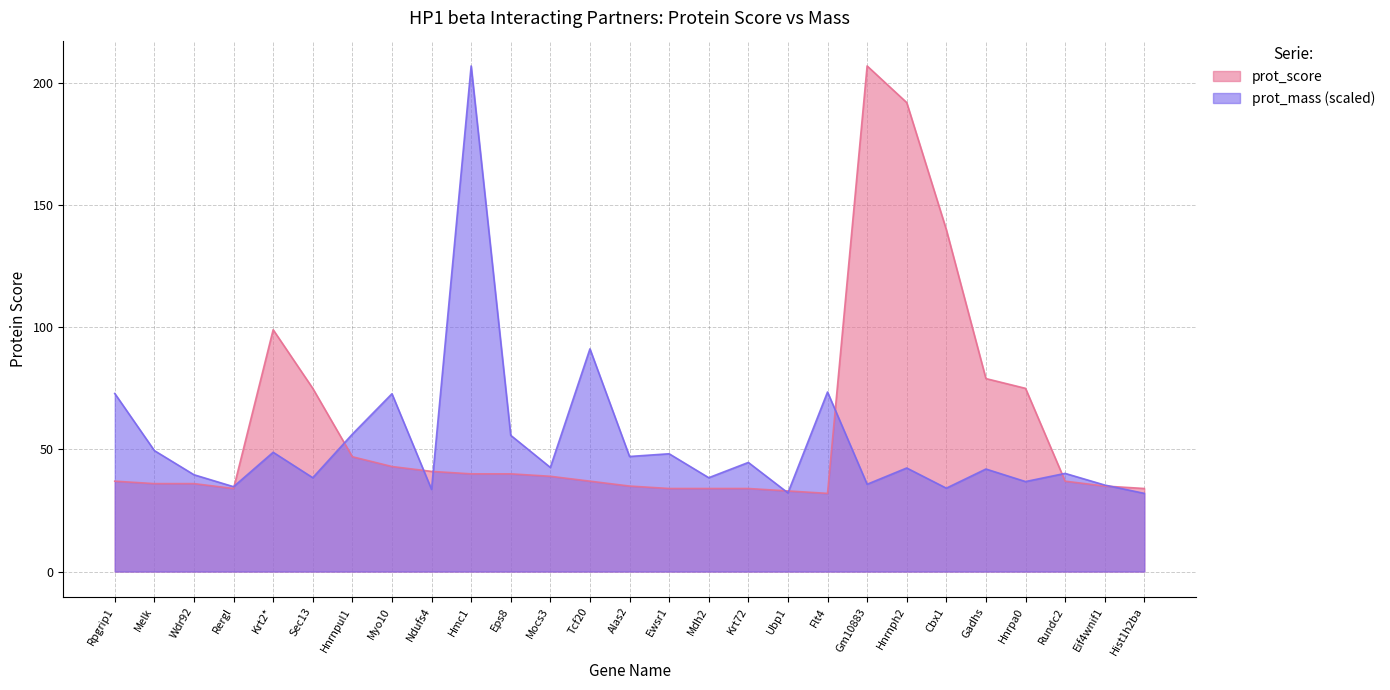

What is the sum of the prot_score values at Rpgrip1 and Gadhs?

116.0